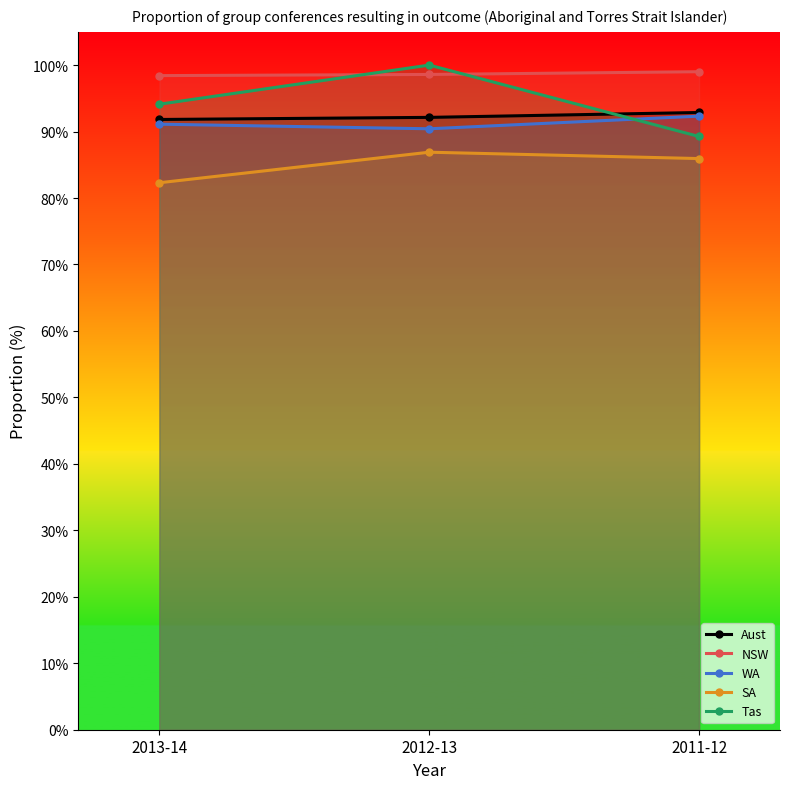

What is the difference between the second highest and minimum values in the Tas series?

4.9